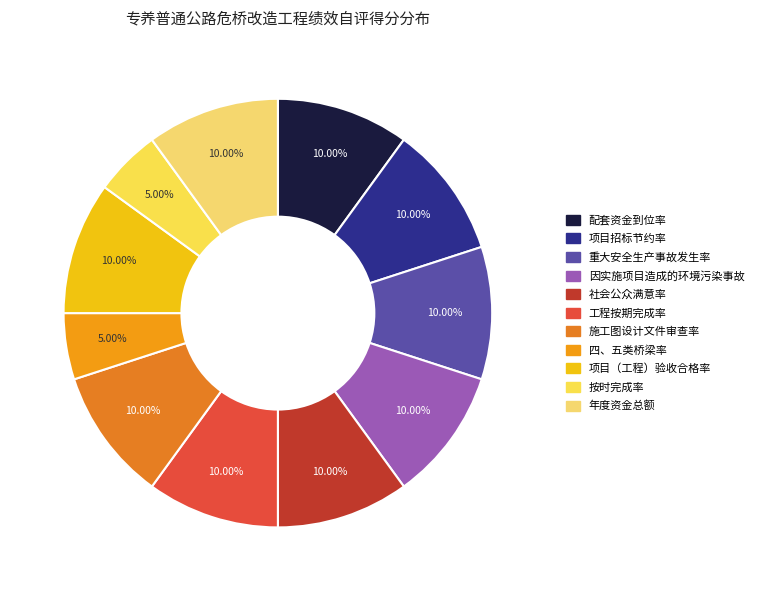

Which has a higher value, 重大安全生产事故发生率 or 施工图设计文件审查率?

重大安全生产事故发生率